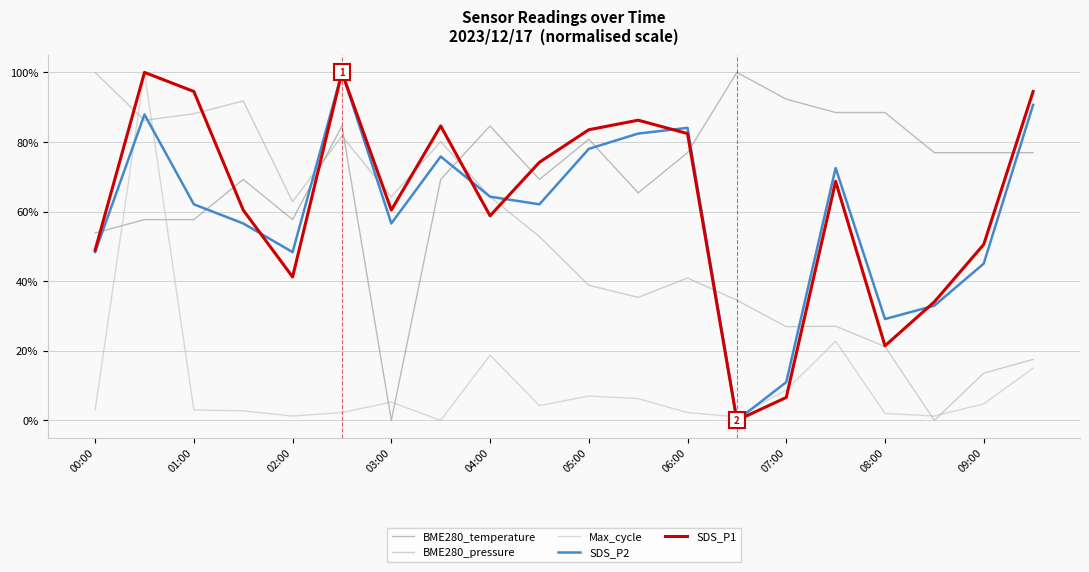

Which series has the widest spread of values?

BME280_temperature